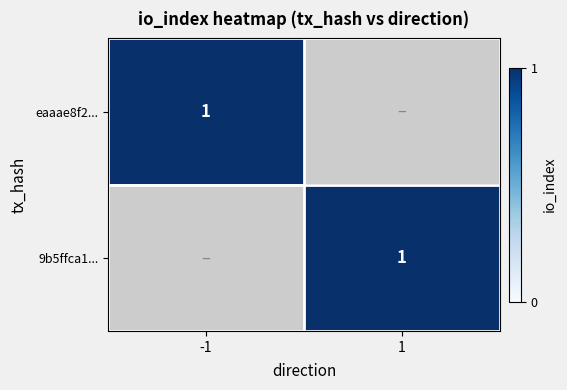

Which series has the largest total across all categories?

eaaae8f2...